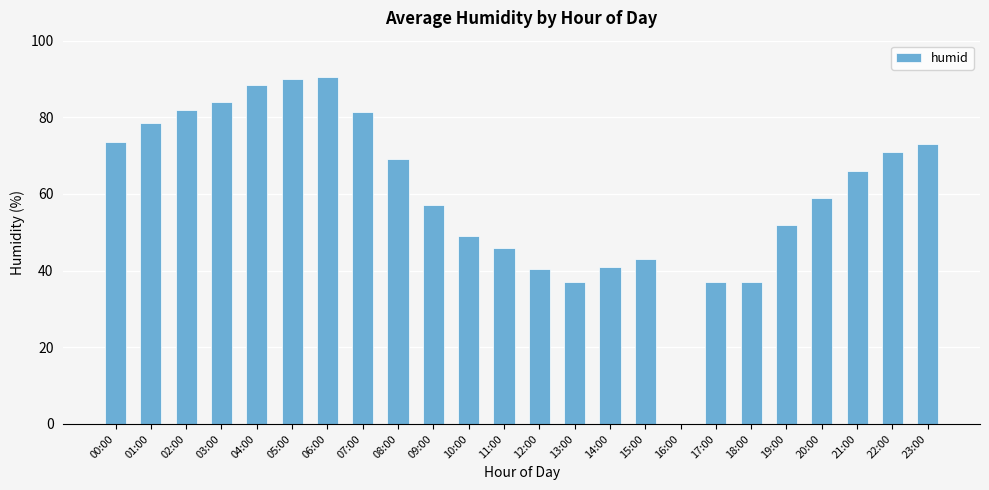

True or false: the data shows 86.3 at 19:00.

False